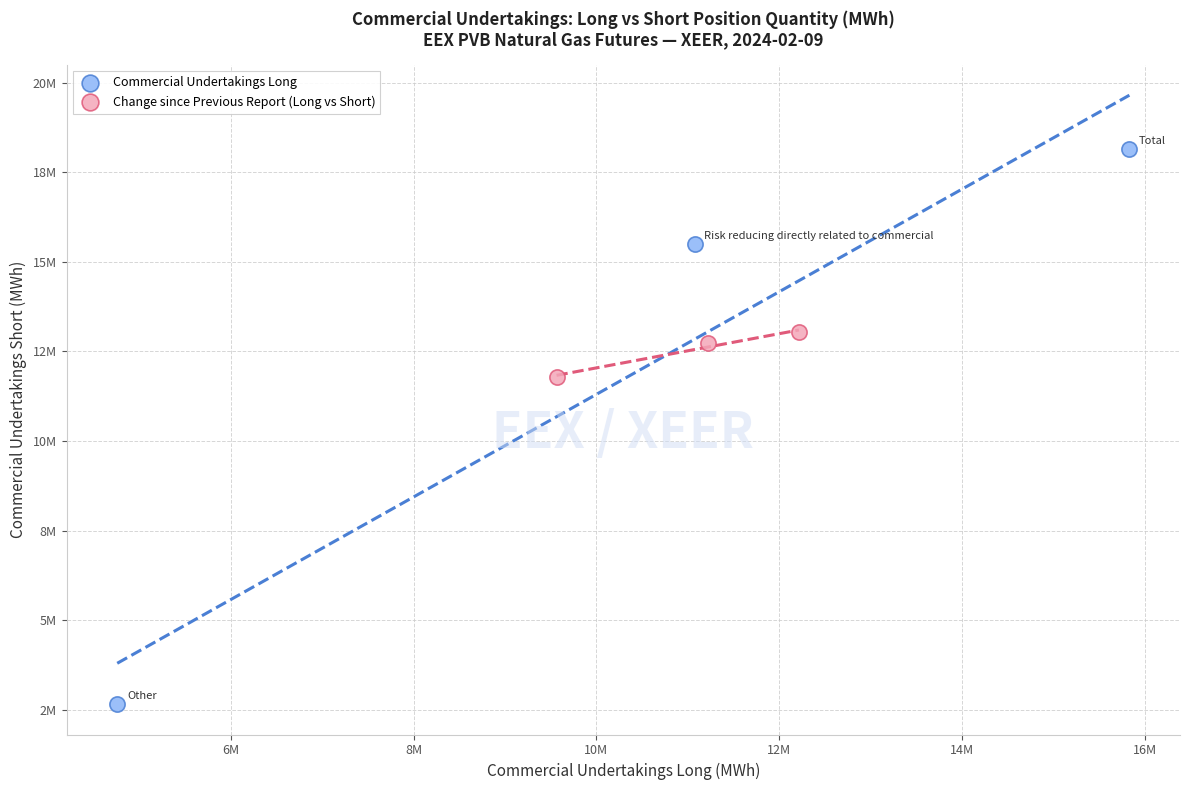

What are all the series names shown in the legend?

Commercial Undertakings Long, Change since Previous Report (Long vs Short)